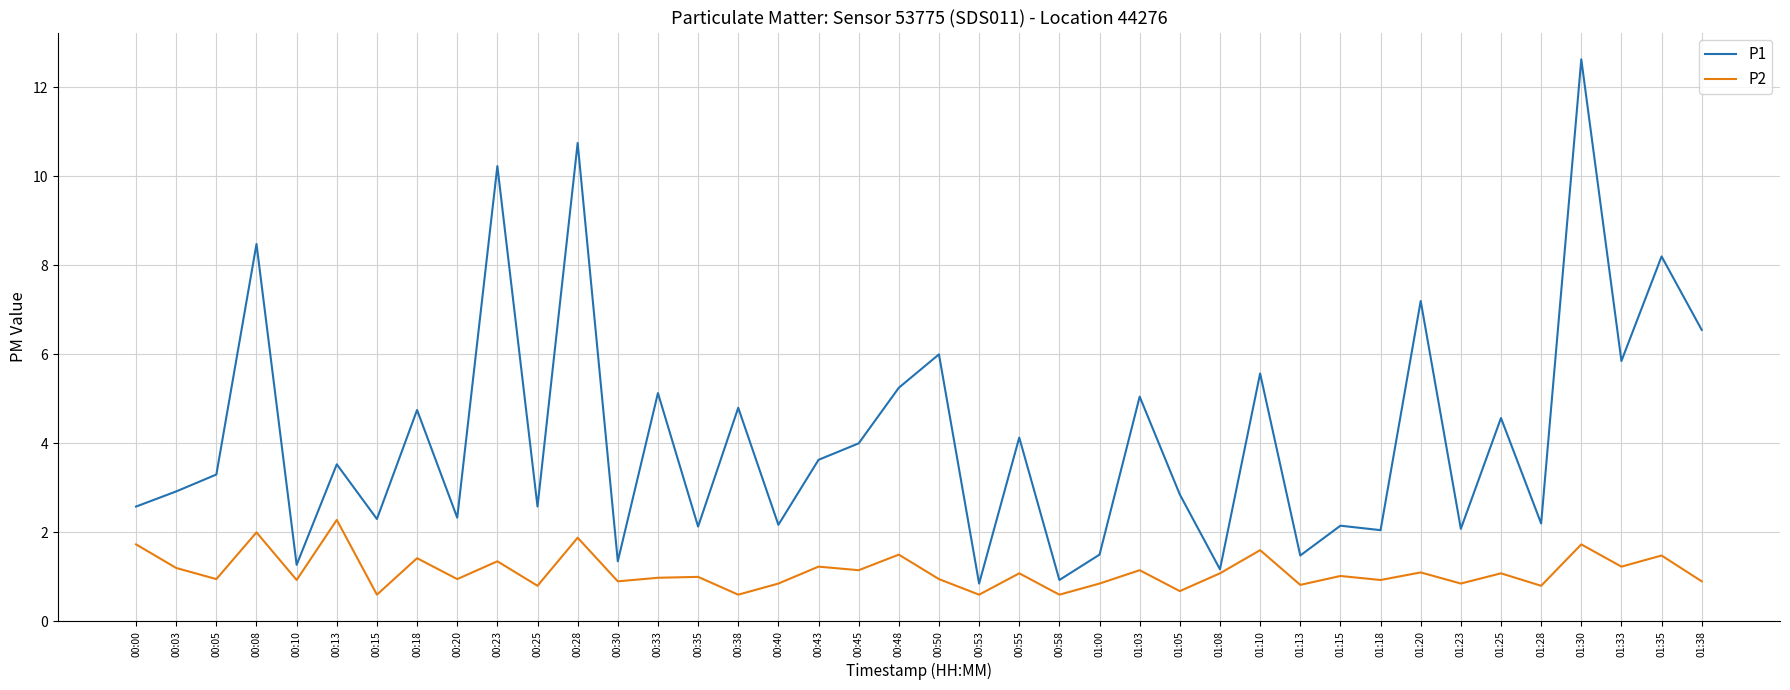

What is the maximum value shown in the chart?

12.6